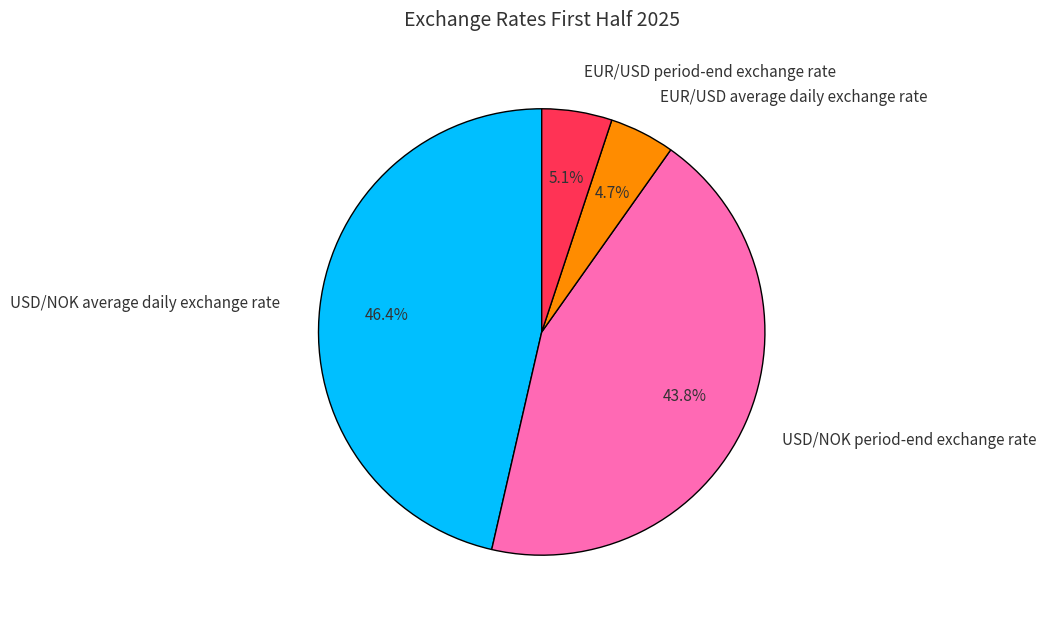

How many segments does this pie chart have?

4